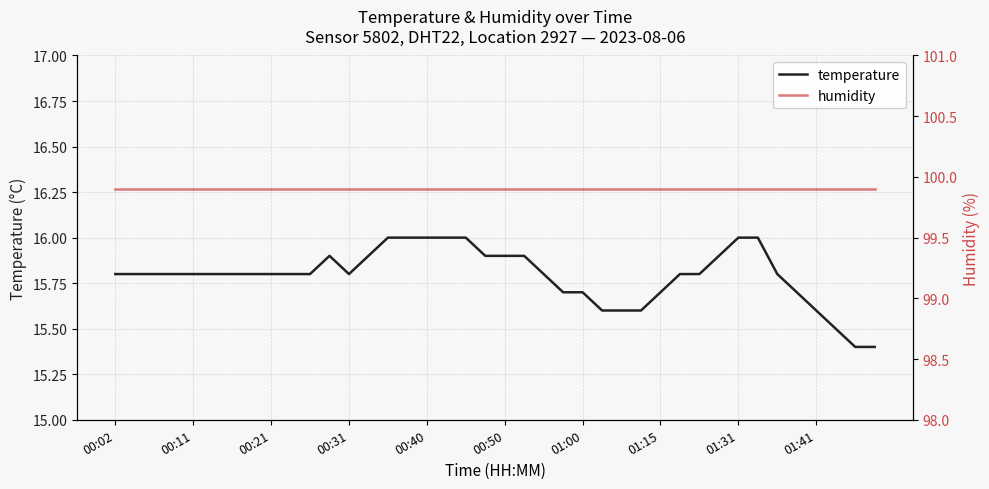

True or false: humidity and temperature intersect in this chart.

False